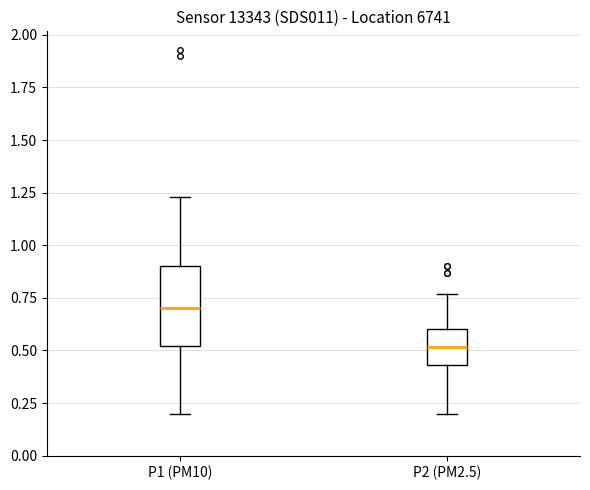

Reading left to right, read every box against the y-axis: the position of its median line, the range the box covers, and the ends of its whiskers. The values are not printed on the chart, so give them approximately, as read against the axis.

P1 (PM10): median 0.70, box 0.50 to 0.90, whiskers 0.20 to 1.25
P2 (PM2.5): median 0.50, box 0.45 to 0.60, whiskers 0.20 to 0.75